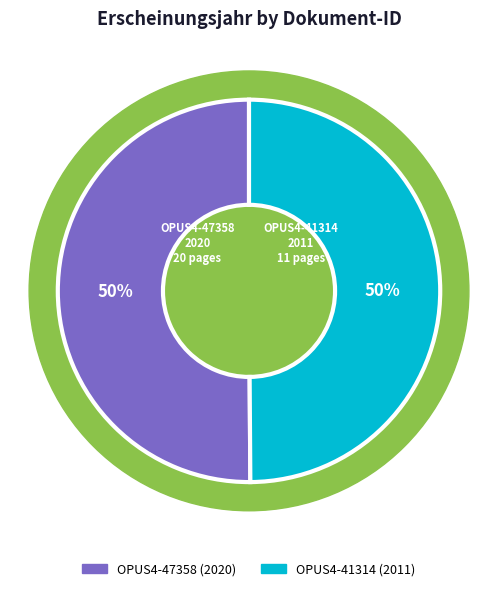

Which slice is the smallest?

OPUS4-41314